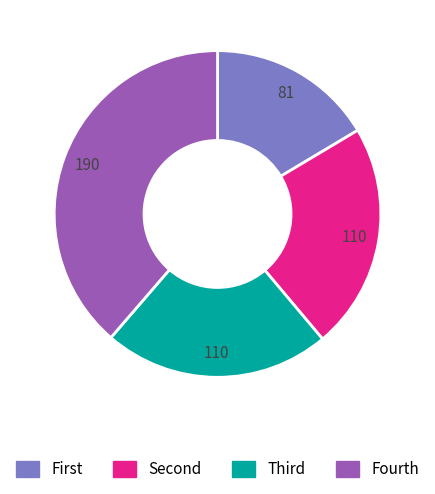

Is there any slice that represents more than half of the pie?

No